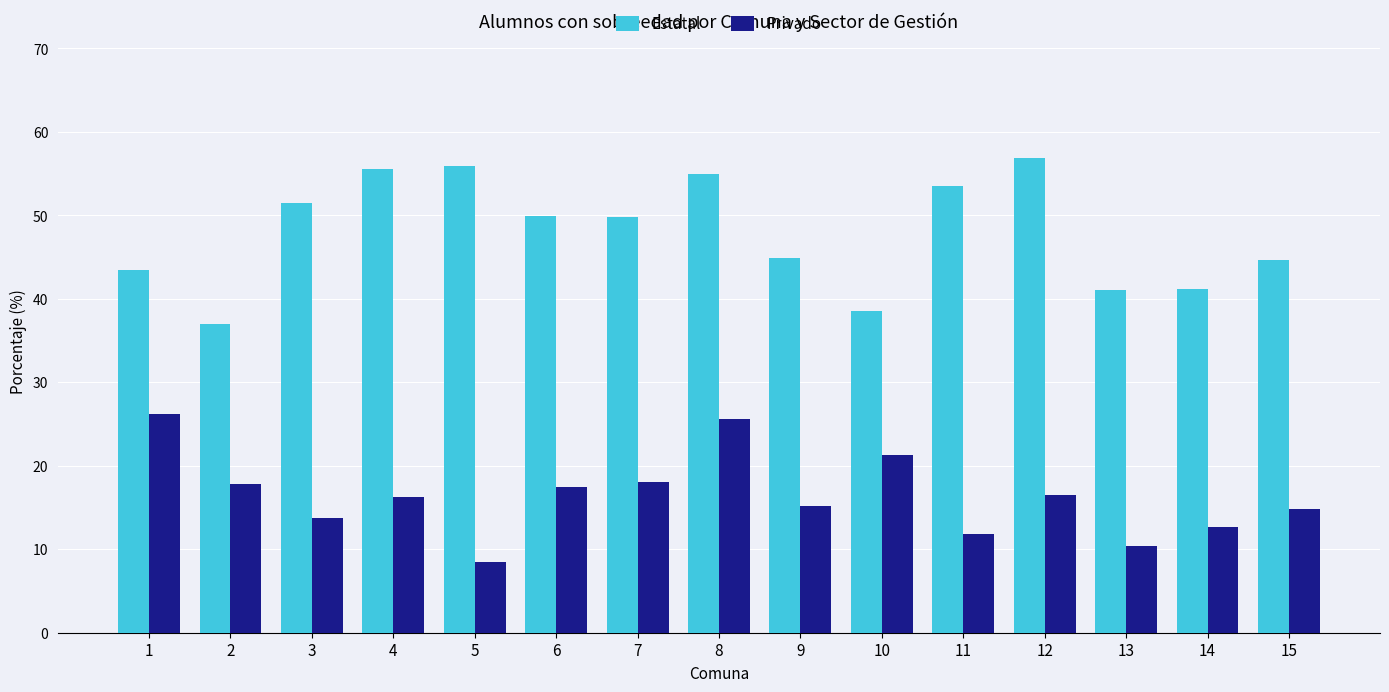

Is the value of Privado at 8 greater than the value of Estatal at 5?

No